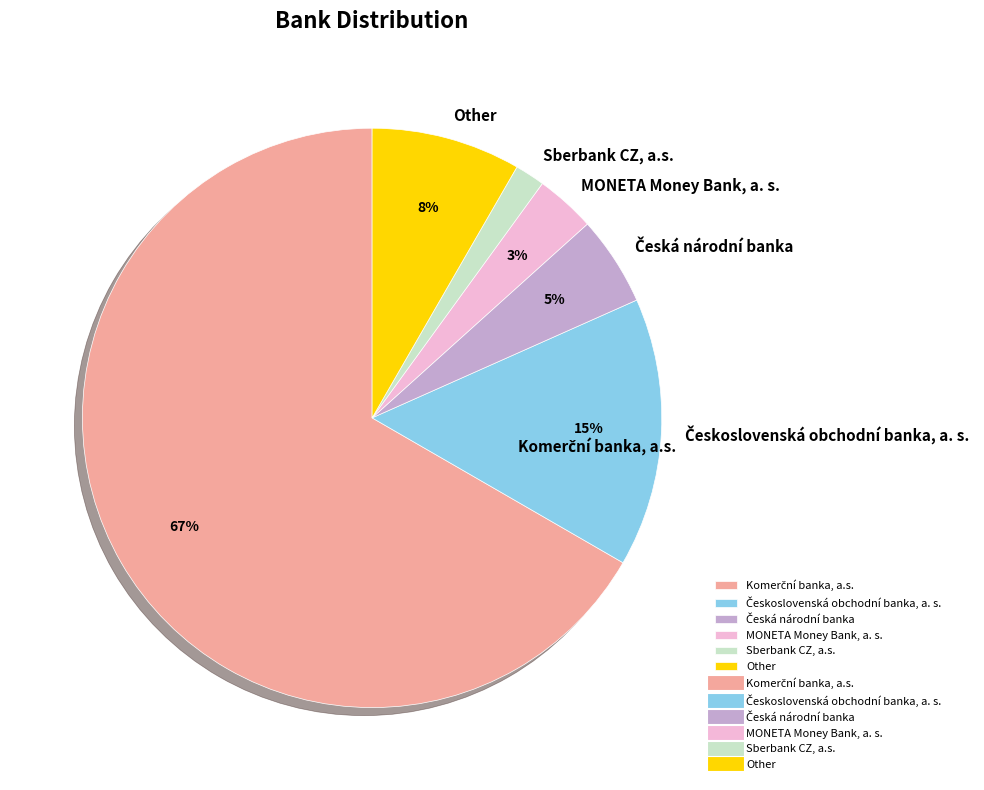

How many segments does this pie chart have?

6